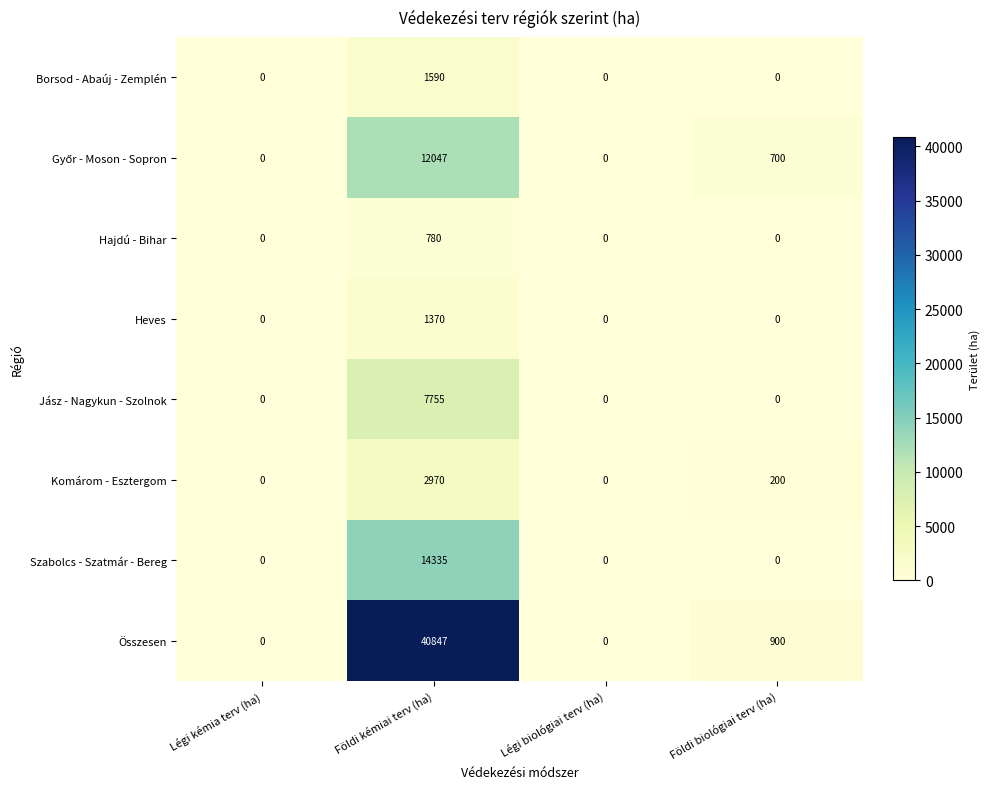

The Összesen series shows 0 at Légi biológiai terv (ha). True or false?

True